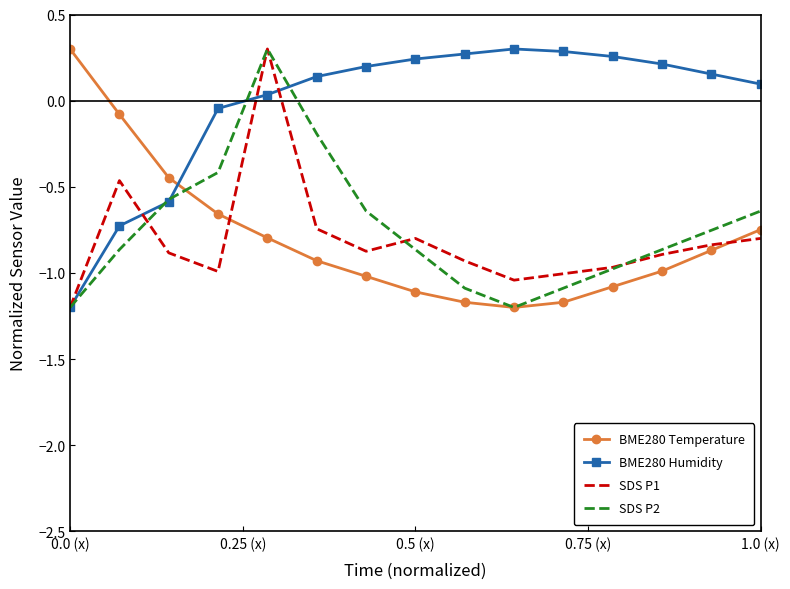

Which series has the largest total across all categories?

BME280 Humidity